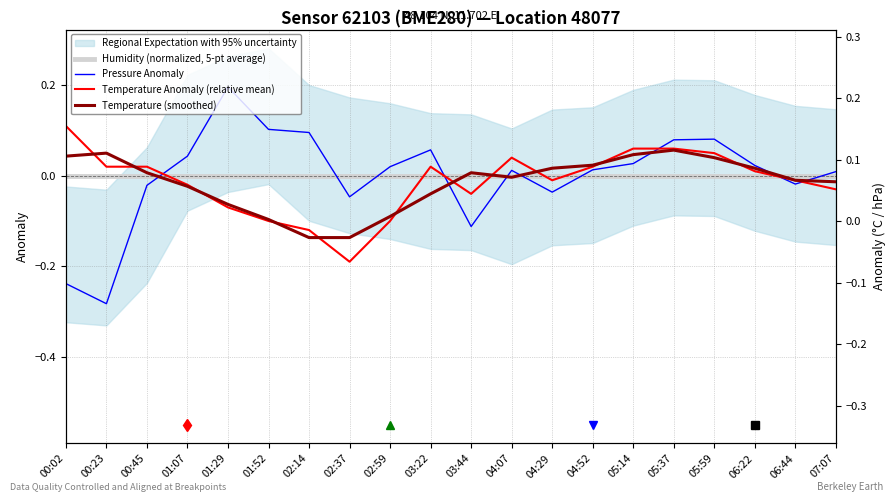

Reading right to left, what are all the values shown in this chart?

Humidity (normalized, 5-pt average): 07:07=0.0	06:44=0.0	06:22=0.0	05:59=0.0	05:37=0.0	05:14=0.0	04:52=0.0	04:29=0.0	04:07=0.0	03:44=0.0	03:22=0.0	02:59=0.0	02:37=0.0	02:14=0.0	01:52=0.0	01:29=0.0	01:07=0.0	00:45=0.0	00:23=0.0	00:02=0.0
Pressure Anomaly: 07:07=0.0	06:44=-0.0	06:22=0.0	05:59=0.1	05:37=0.1	05:14=0.0	04:52=0.0	04:29=-0.0	04:07=0.0	03:44=-0.1	03:22=0.1	02:59=0.0	02:37=-0.0	02:14=0.1	01:52=0.1	01:29=0.2	01:07=0.0	00:45=-0.0	00:23=-0.3	00:02=-0.2
Temperature Anomaly (relative mean): 07:07=-0.0	06:44=-0.0	06:22=0.0	05:59=0.0	05:37=0.1	05:14=0.1	04:52=0.0	04:29=-0.0	04:07=0.0	03:44=-0.0	03:22=0.0	02:59=-0.1	02:37=-0.2	02:14=-0.1	01:52=-0.1	01:29=-0.1	01:07=-0.0	00:45=0.0	00:23=0.0	00:02=0.1
Temperature (smoothed): 07:07=-0.0	06:44=-0.0	06:22=0.0	05:59=0.0	05:37=0.1	05:14=0.0	04:52=0.0	04:29=0.0	04:07=-0.0	03:44=0.0	03:22=-0.0	02:59=-0.1	02:37=-0.1	02:14=-0.1	01:52=-0.1	01:29=-0.1	01:07=-0.0	00:45=0.0	00:23=0.0	00:02=0.0